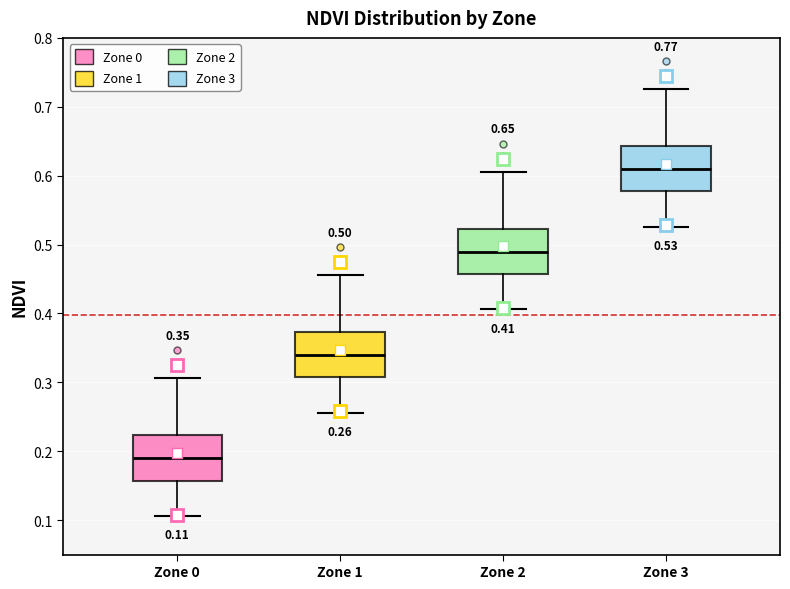

Which box's median line is the lowest?

Zone 0